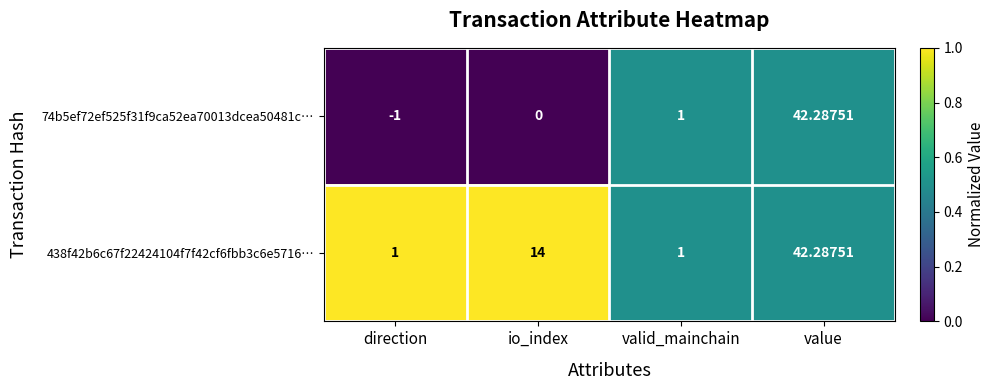

Which label corresponds to the smallest value in the chart?

direction